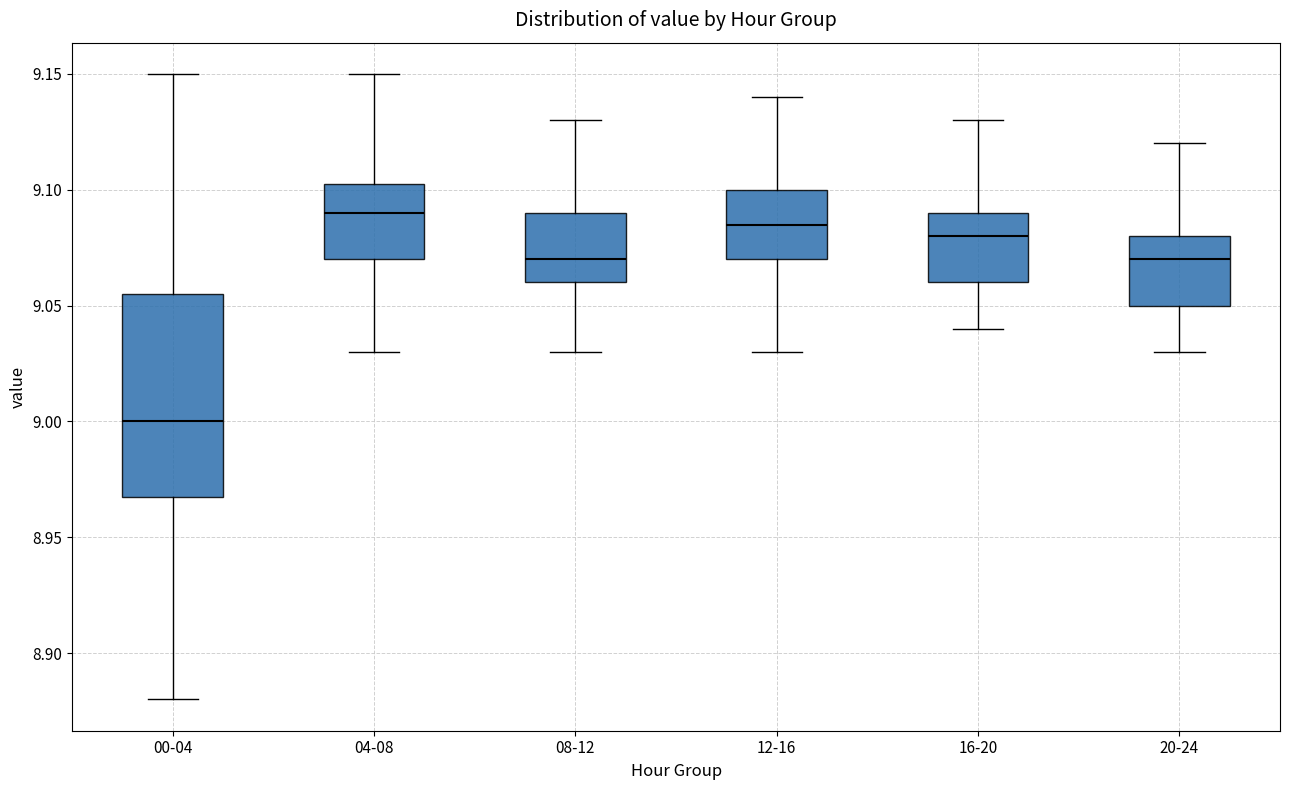

Reading left to right, read every box against the y-axis: the position of its median line, the range the box covers, and the ends of its whiskers. The values are not printed on the chart, so give them approximately, as read against the axis.

00-04: median 9.000, box 8.970 to 9.055, whiskers 8.880 to 9.150
04-08: median 9.090, box 9.070 to 9.105, whiskers 9.030 to 9.150
08-12: median 9.070, box 9.060 to 9.090, whiskers 9.030 to 9.130
12-16: median 9.085, box 9.070 to 9.100, whiskers 9.030 to 9.140
16-20: median 9.080, box 9.060 to 9.090, whiskers 9.040 to 9.130
20-24: median 9.070, box 9.050 to 9.080, whiskers 9.030 to 9.120